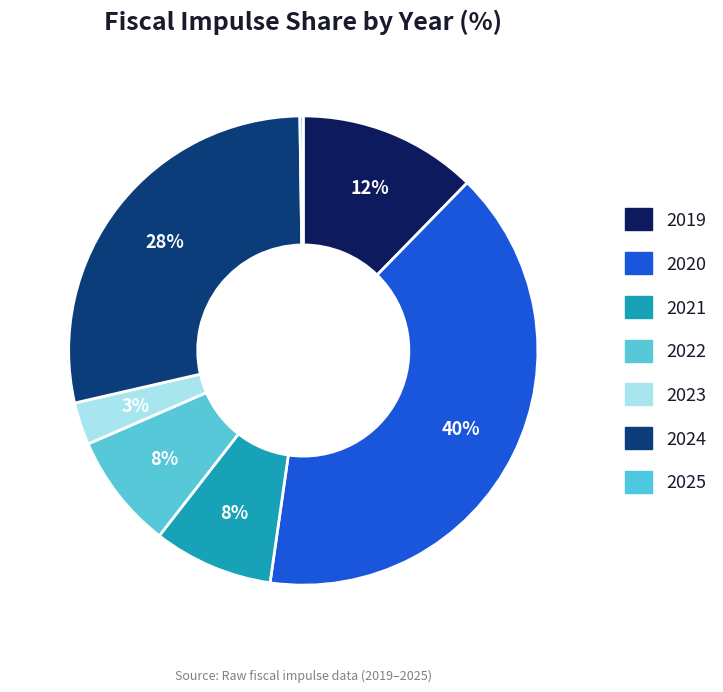

What percentage is NOT represented by 2022?

92.0%